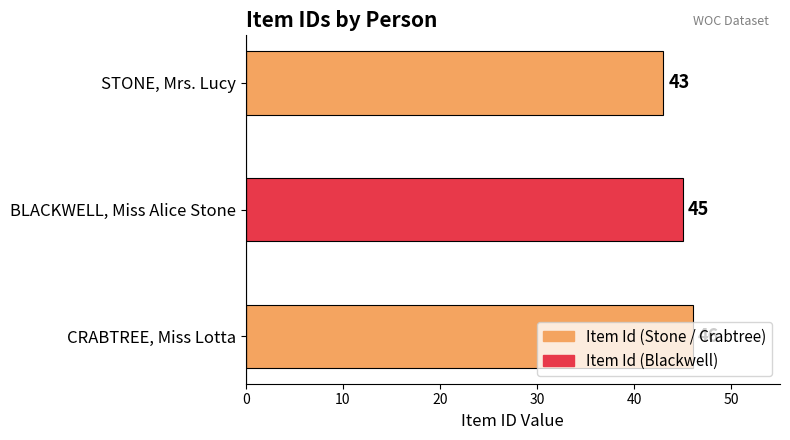

True or false: the data shows 75 at CRABTREE, Miss Lotta.

False